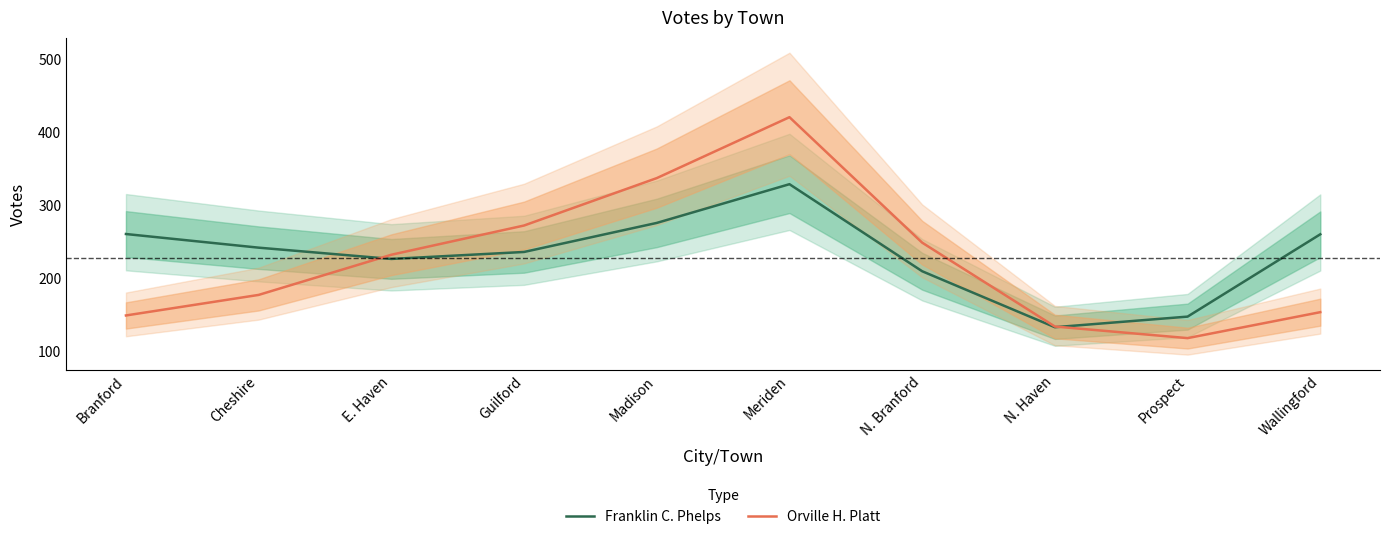

Which category has the lowest value in the Franklin C. Phelps series?

N. Haven